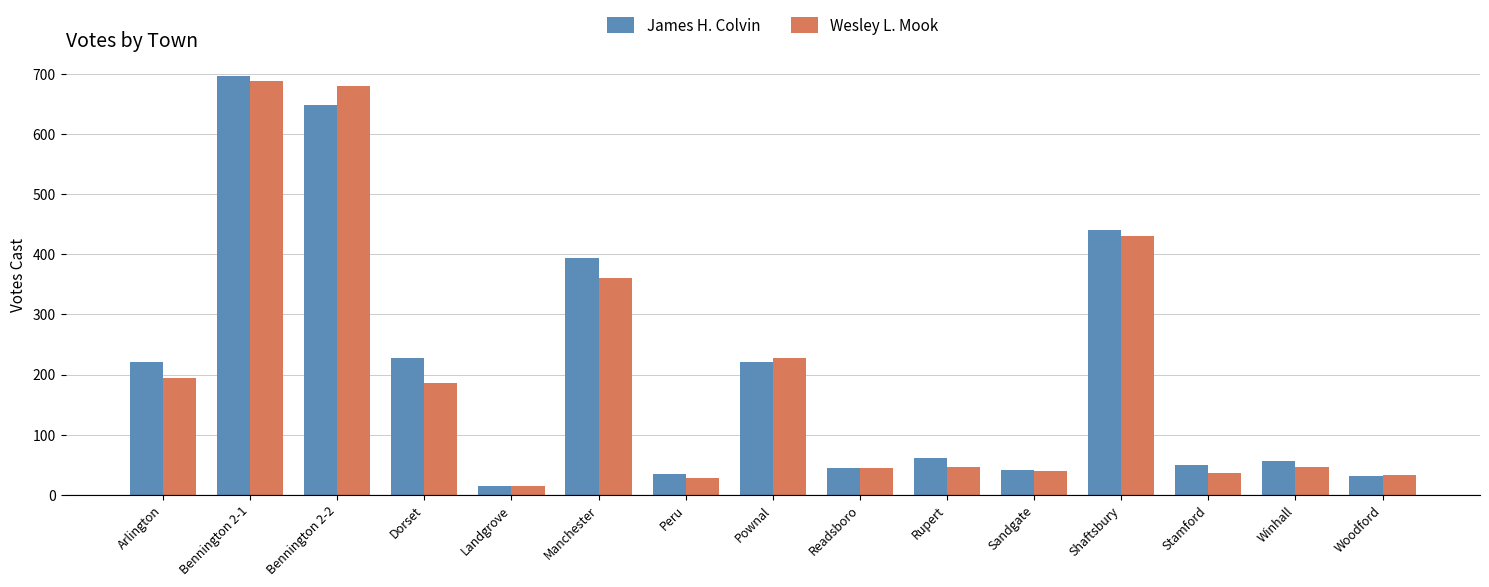

The value of Wesley L. Mook at Bennington 2-1 is 1232. True or false?

False